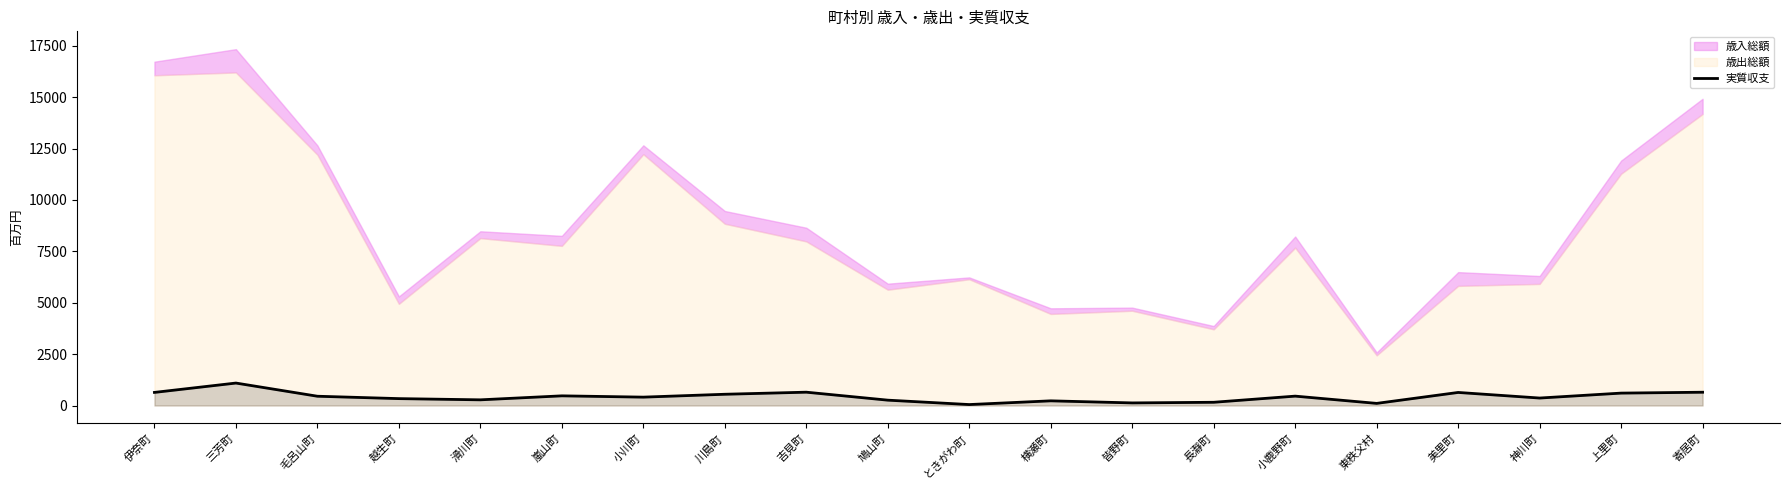

The value at 寄居町 is 1121. True or false?

False